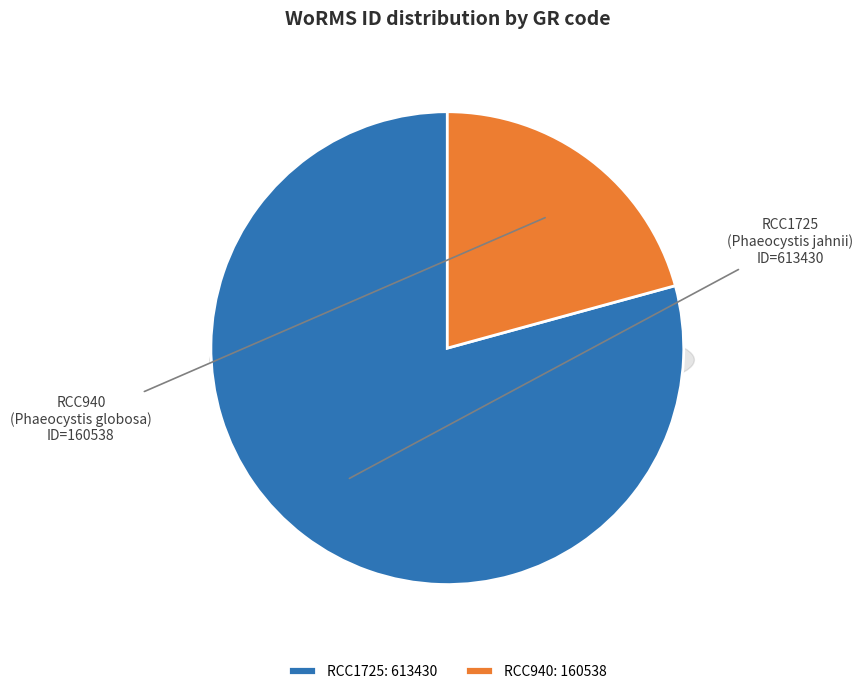

Is it true that RCC1725 is 85% of the pie?

False